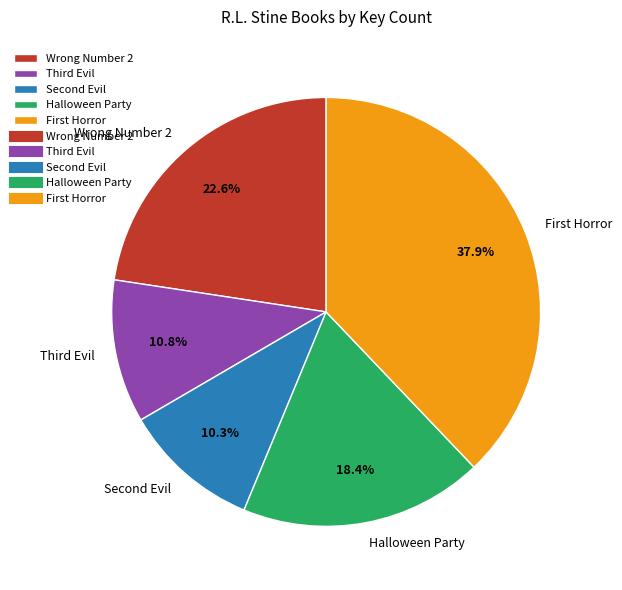

Which slice is the largest?

First Horror